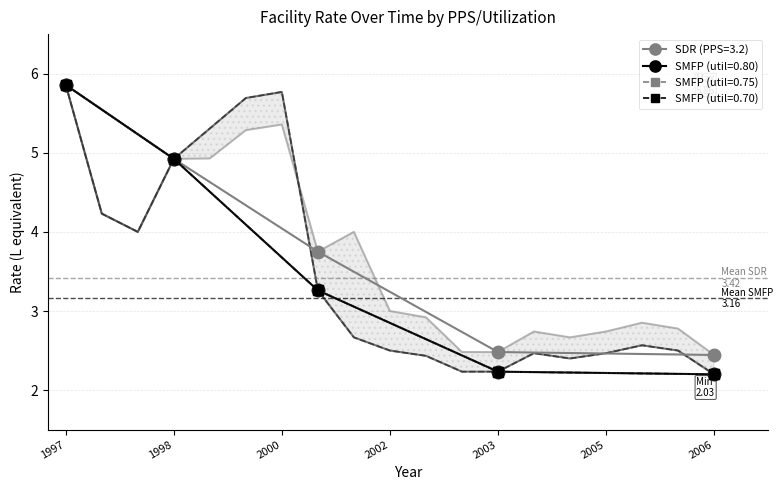

Rank the series at 8 from highest to lowest value.

SDR, SMFP_0.80, SMFP_0.75, SMFP_0.70